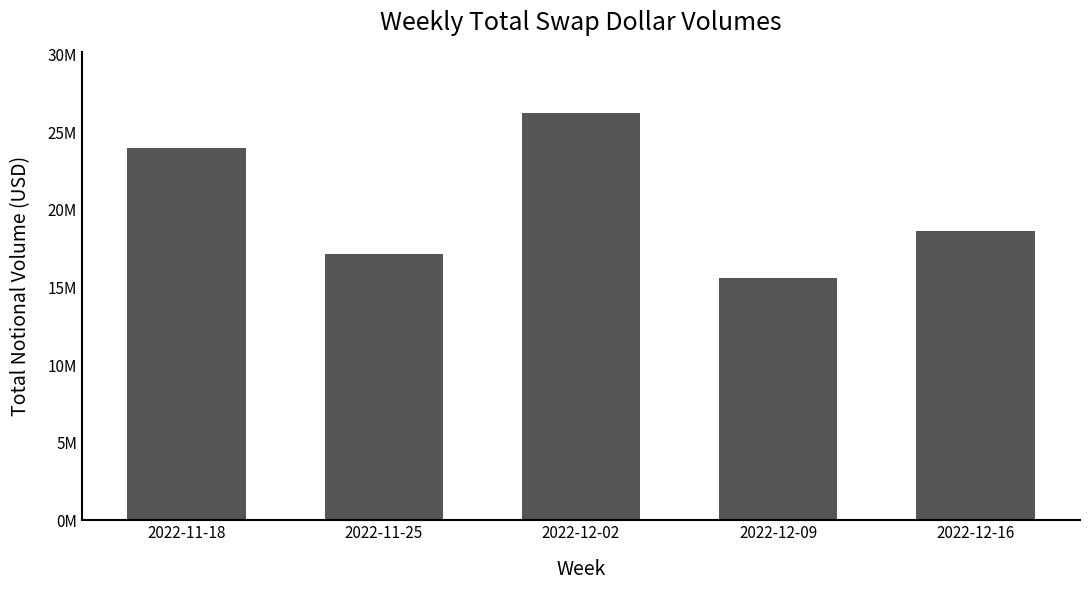

Rank the categories by value from lowest to highest.

2022-12-09, 2022-11-25, 2022-12-16, 2022-11-18, 2022-12-02